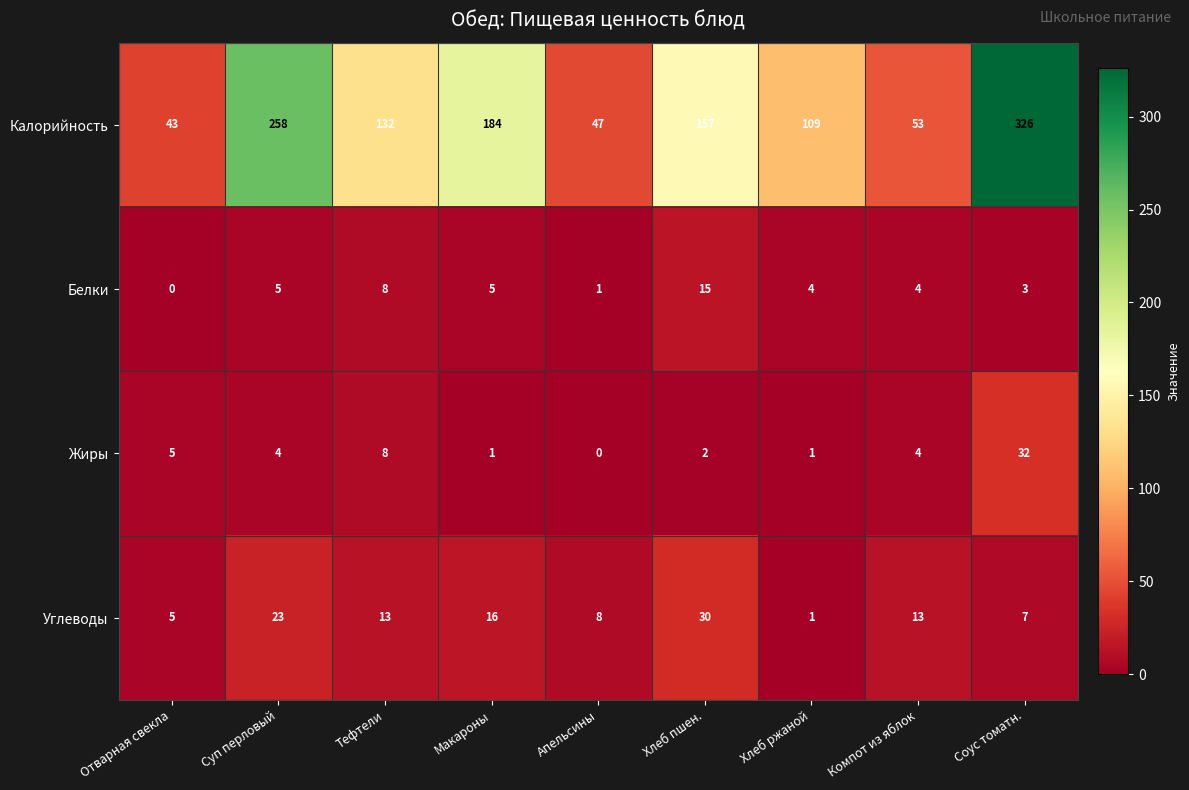

At how many categories does at least one series exceed 146?

4